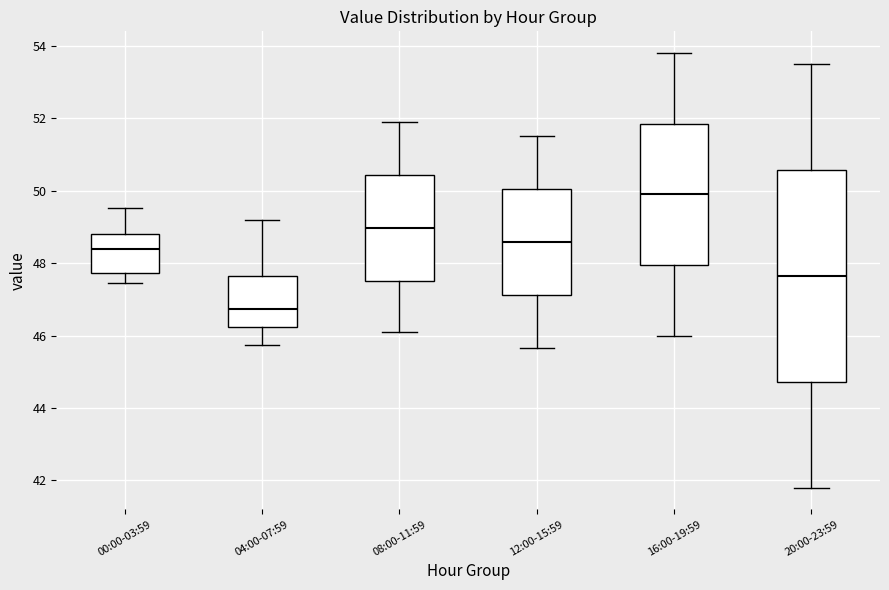

Where does the median line of the box for 20:00-23:59 sit on the y-axis? The values are not printed on the chart, so give them approximately, as read against the axis.

47.6